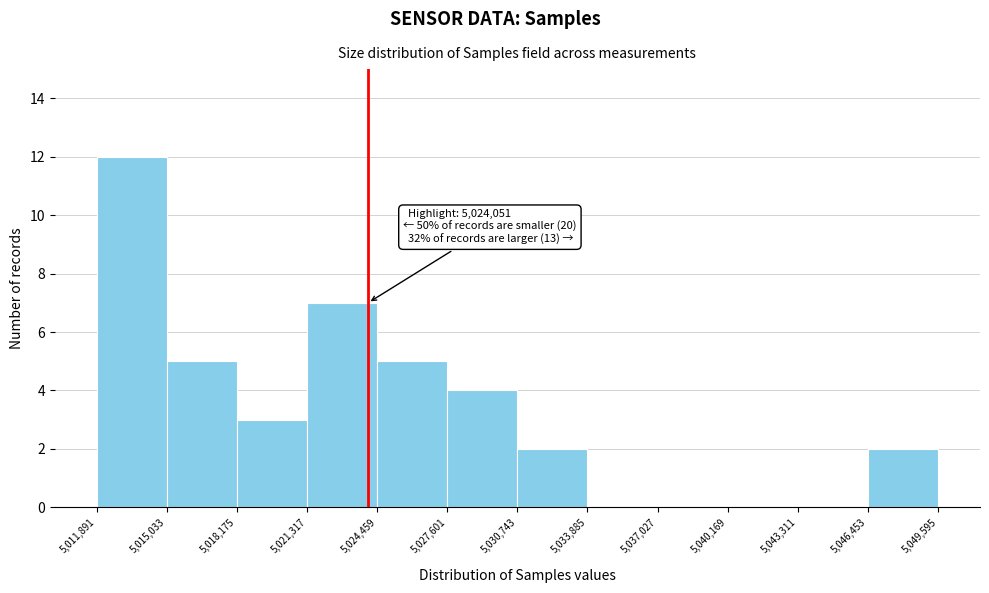

Which range on the x-axis has the tallest bar?

5,011,891 to 5,015,033